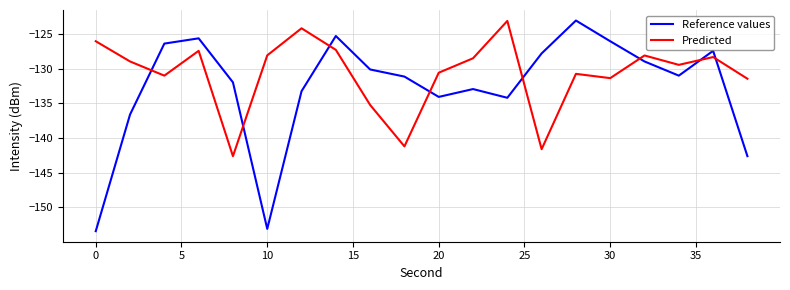

Rank the series by their average value, from lowest to highest.

Reference values, Predicted